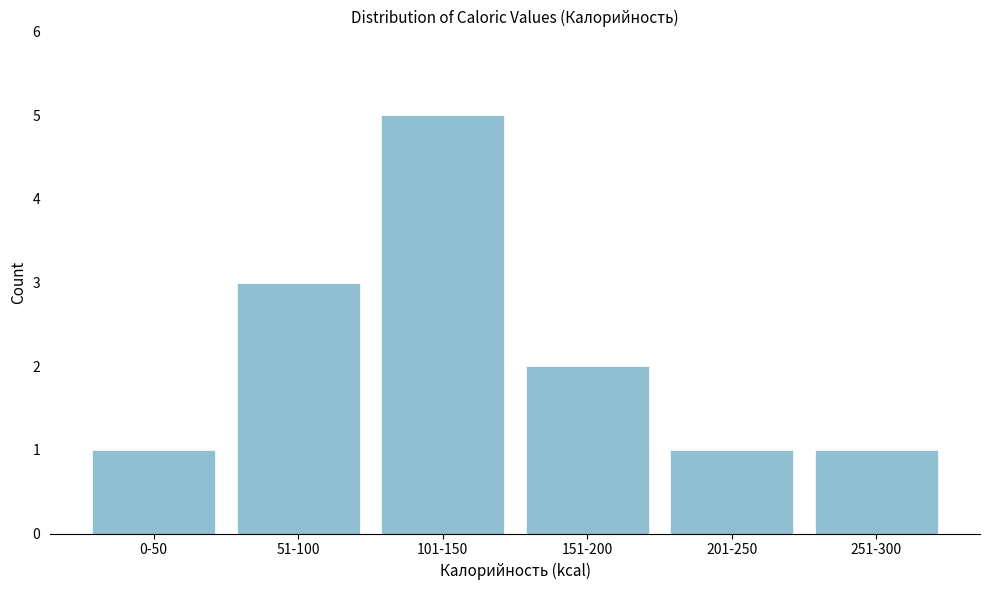

Reading left to right, transcribe all the data shown in this chart.

1	3	5	2	1	1